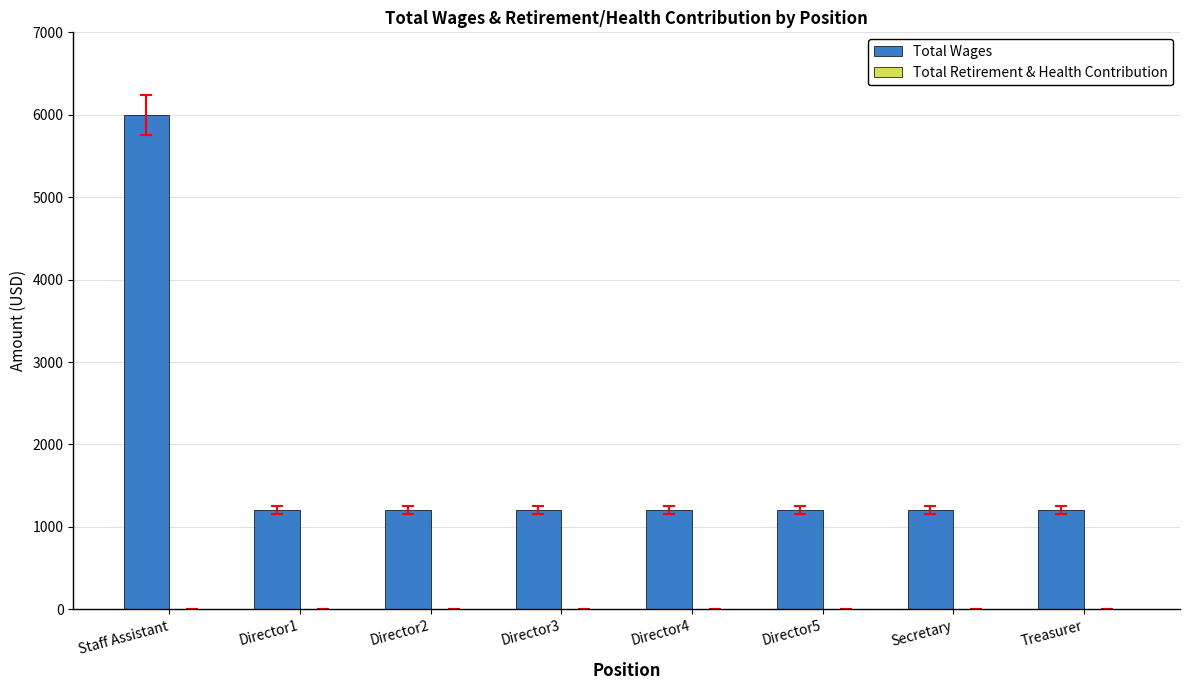

What is the average value?

1800